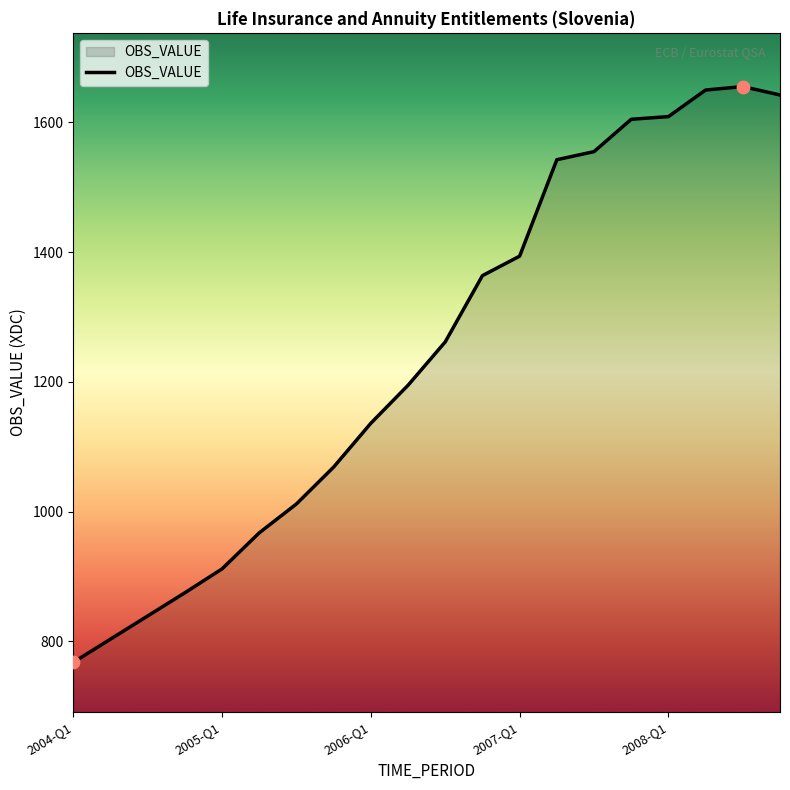

What is the smallest value displayed?

767.8